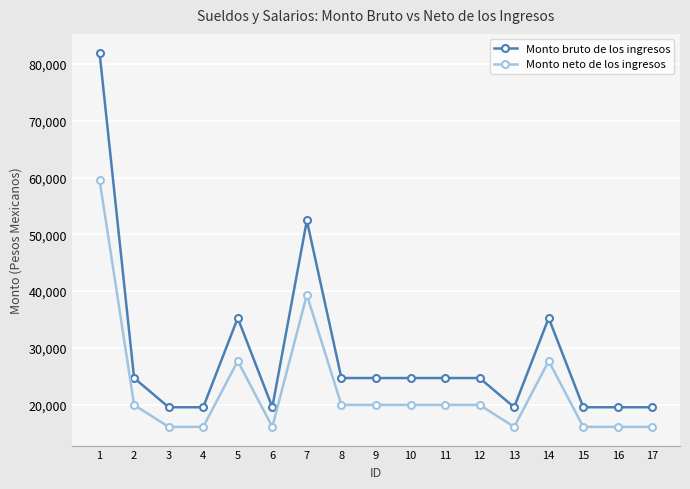

Which series has the widest spread of values?

Monto bruto de los ingresos